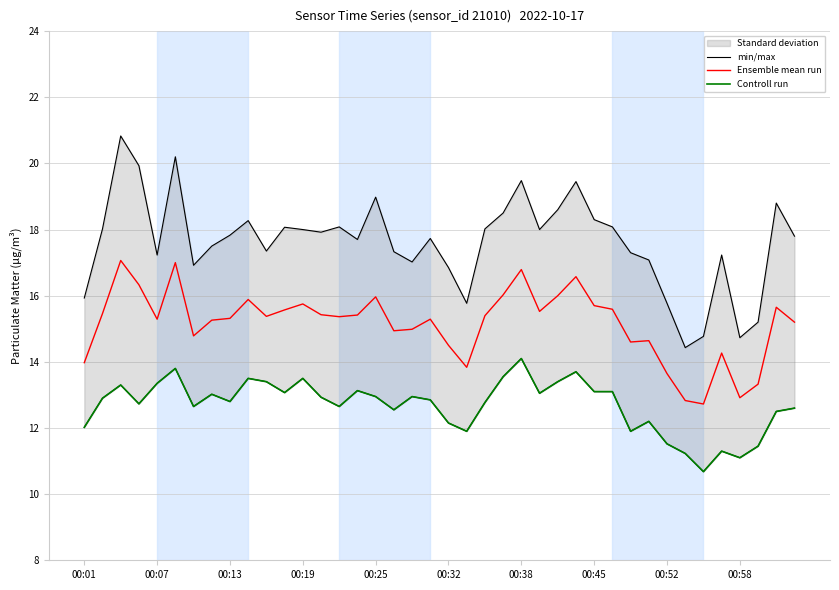

True or false: min/max and Ensemble mean run intersect in this chart.

False